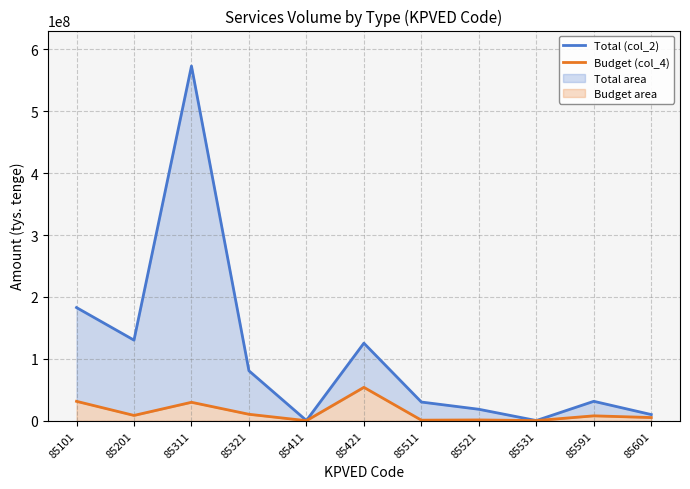

What is the average value of the Total (col_2) series?

107597402